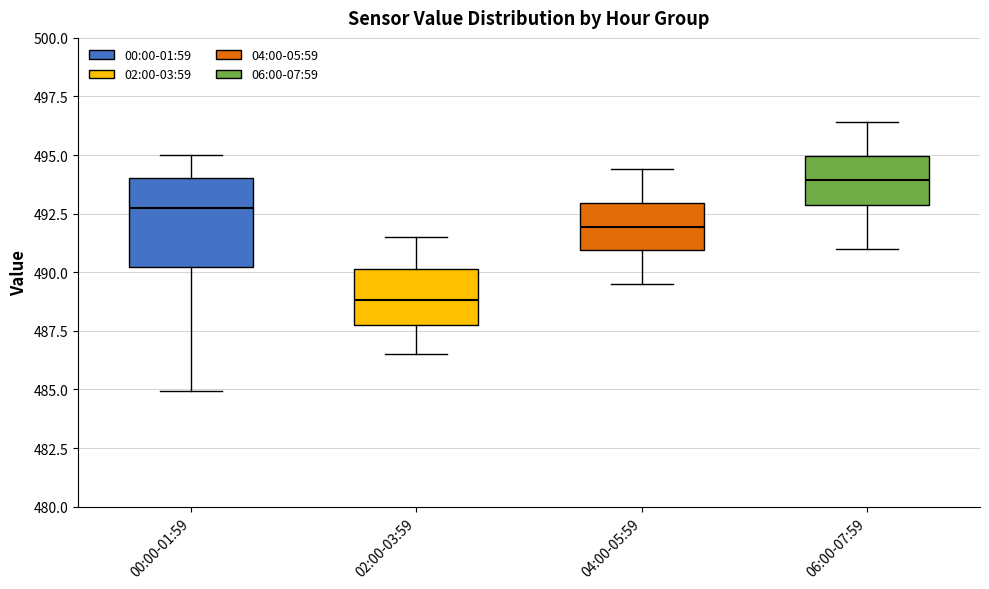

Reading left to right, read every box against the y-axis: the position of its median line, the range the box covers, and the ends of its whiskers. The values are not printed on the chart, so give them approximately, as read against the axis.

00:00-01:59: median 492.5, box 490.0 to 494.0, whiskers 485.0 to 495.0
02:00-03:59: median 489.0, box 488.0 to 490.0, whiskers 486.5 to 491.5
04:00-05:59: median 492.0, box 491.0 to 493.0, whiskers 489.5 to 494.5
06:00-07:59: median 494.0, box 493.0 to 495.0, whiskers 491.0 to 496.5